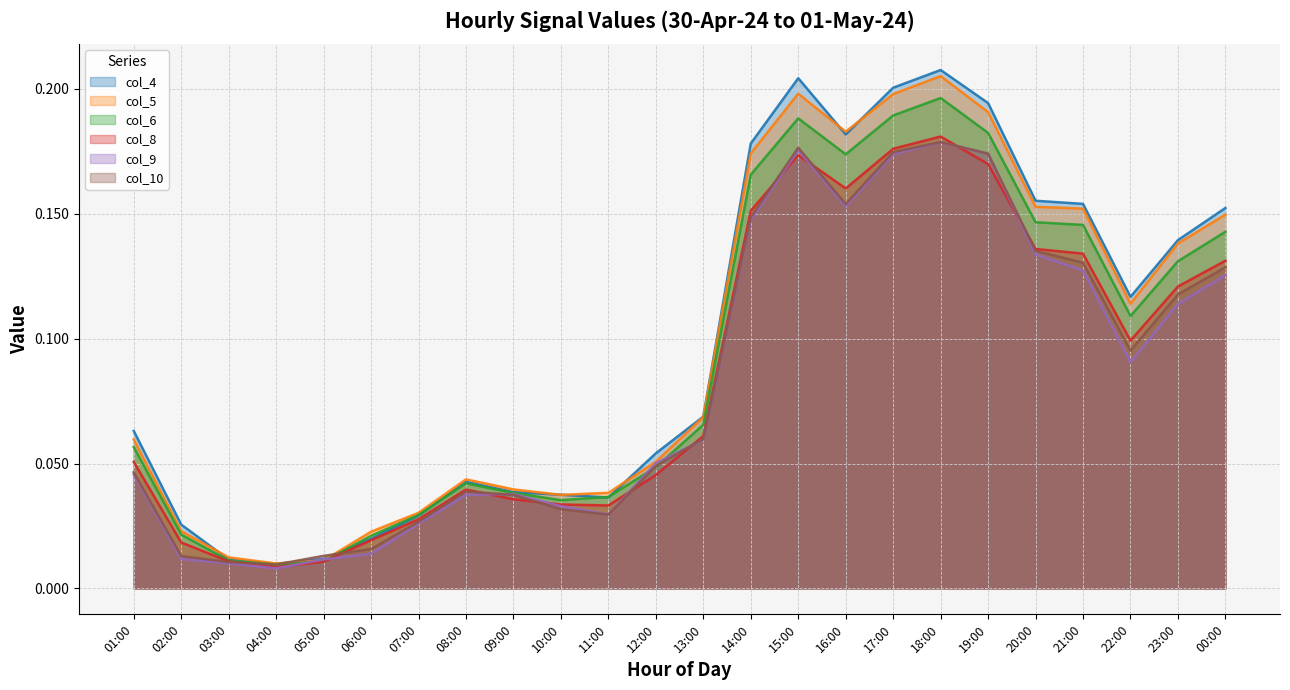

What is the sum of all col_10 values?

2.0